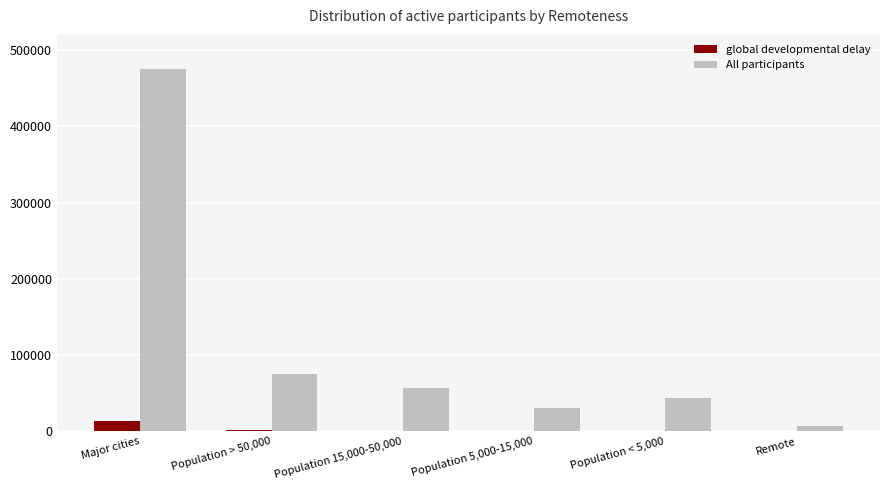

What is the sum of the All participants values at Population 15,000-50,000 and Major cities?

531804